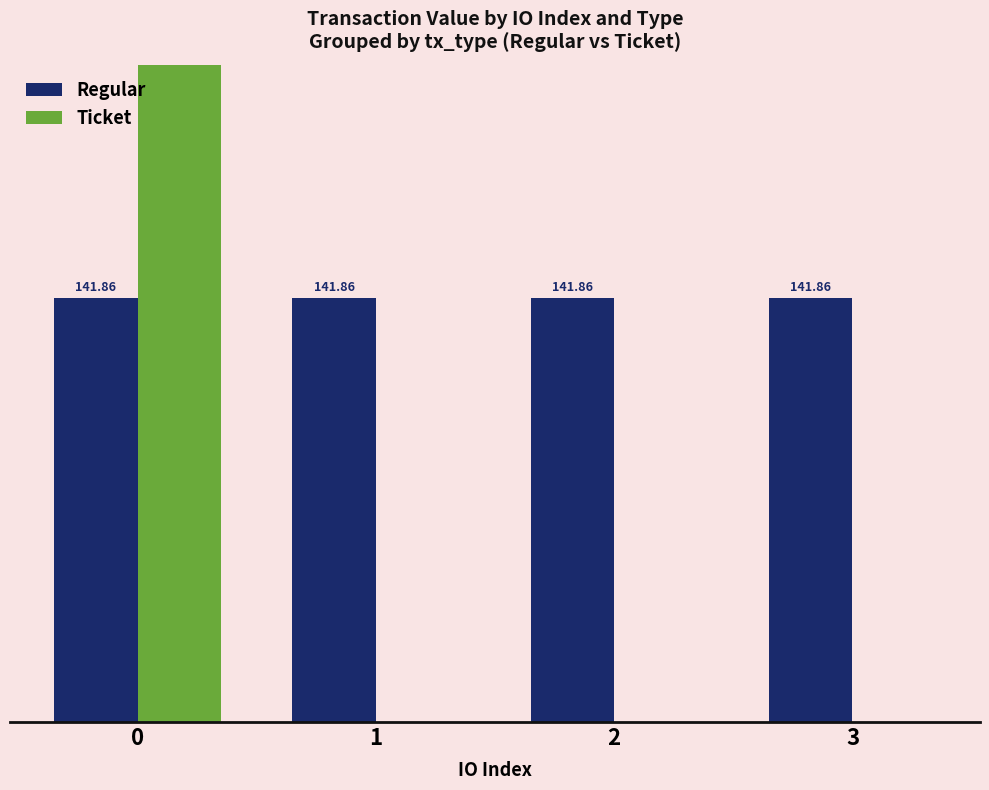

What is the spread (max minus min) of values at 3?

141.9